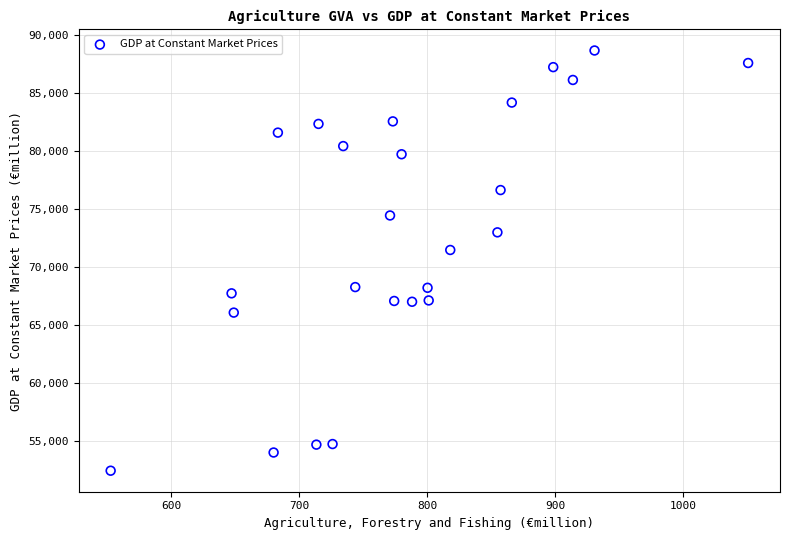

What is the range of Y values (max minus min)?

36166.8